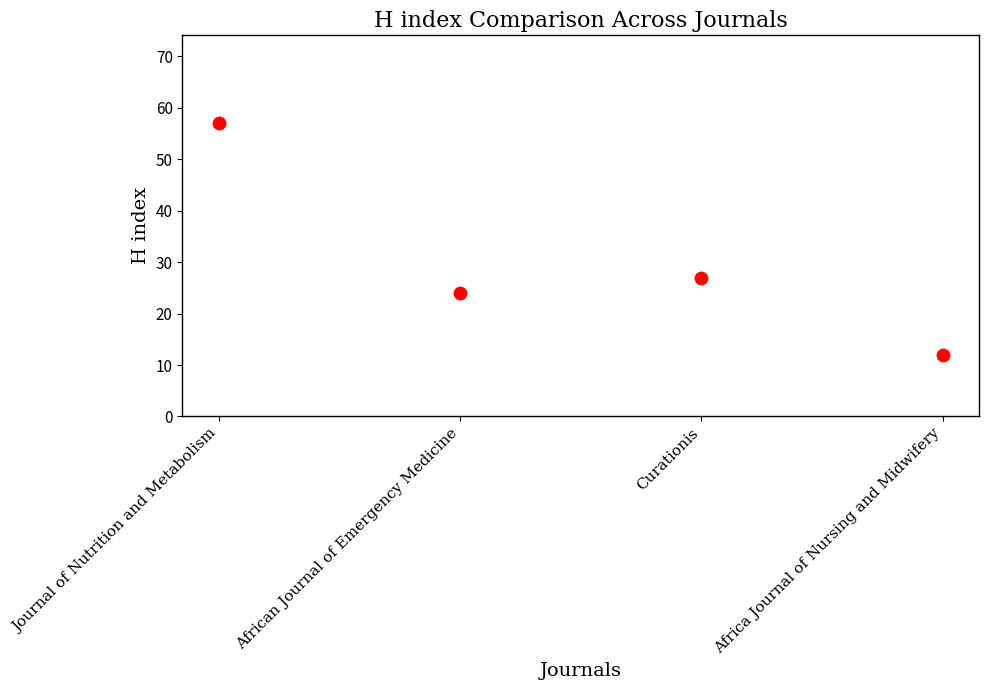

What Y value in the scatter plot is closest to 34?

27